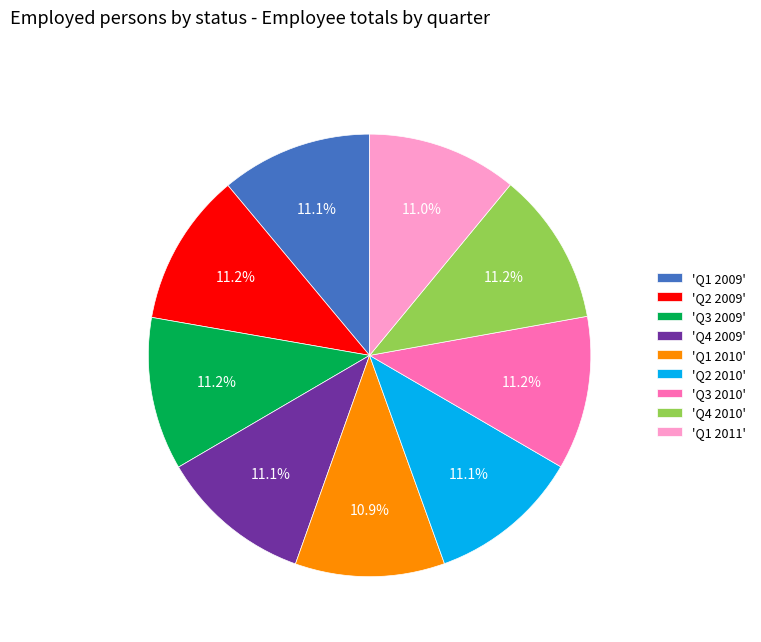

Is 'Q3 2009' the majority of the pie?

No